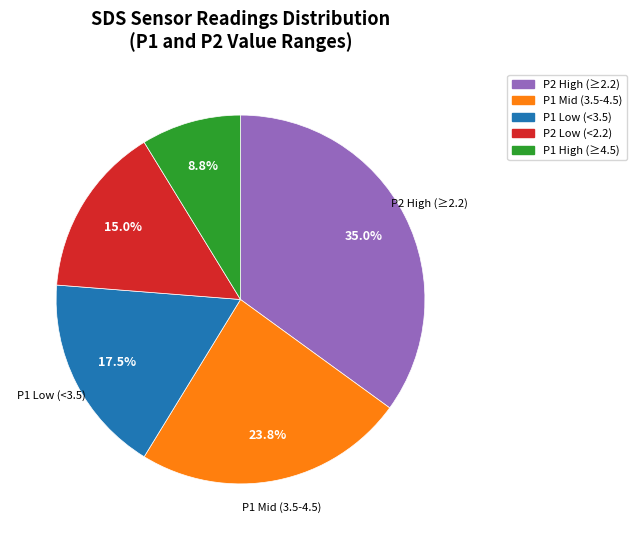

Is there any slice that represents more than half of the pie?

No